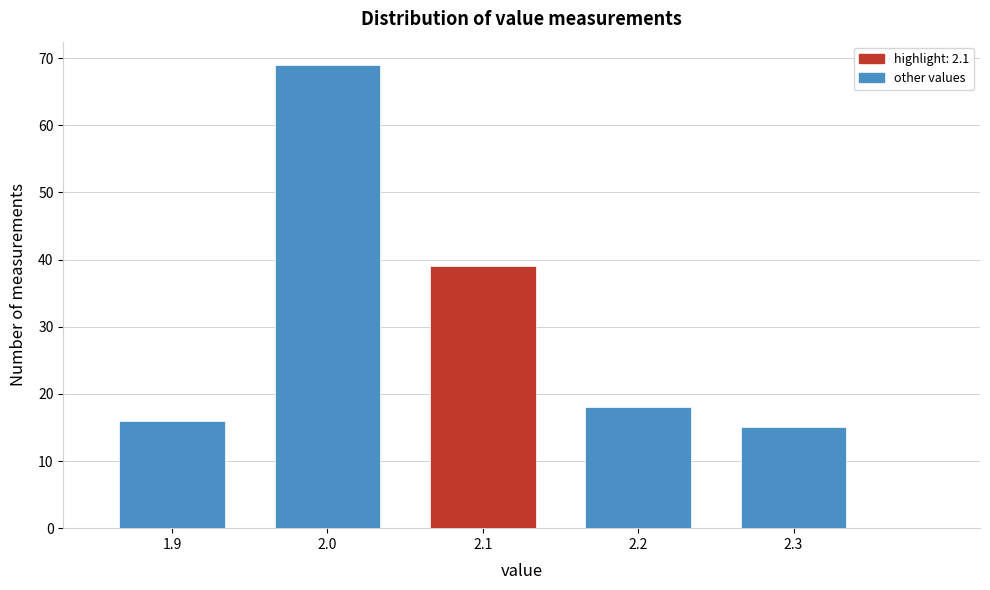

Over which range of the x-axis is the bar tallest?

1.95 to 2.05